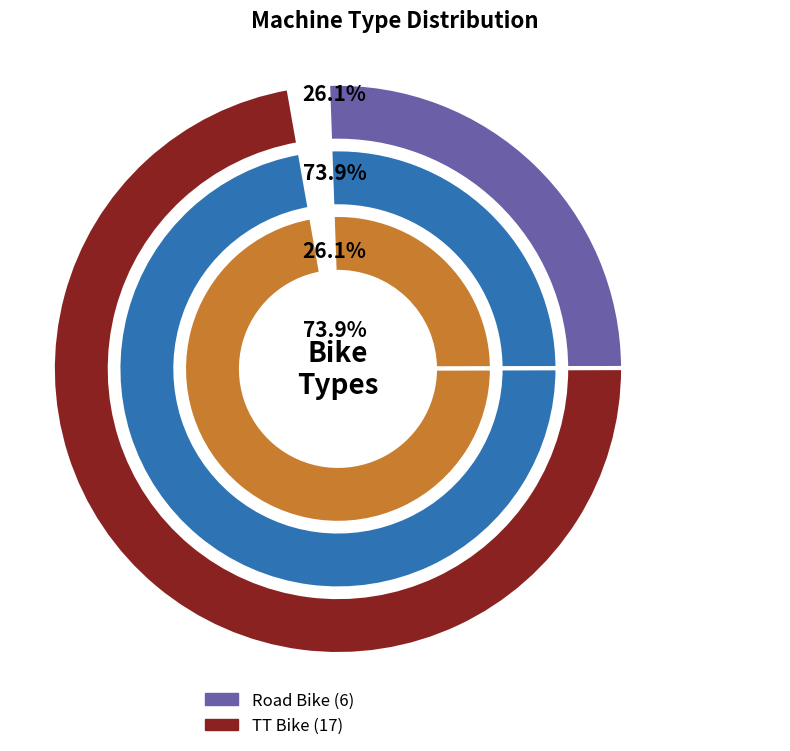

Is there any slice that represents more than half of the pie?

Yes